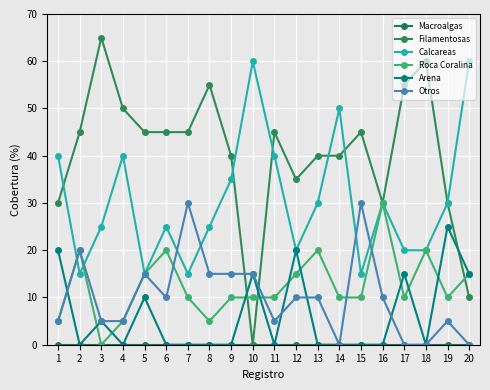

Which category has the highest value across all series?

3